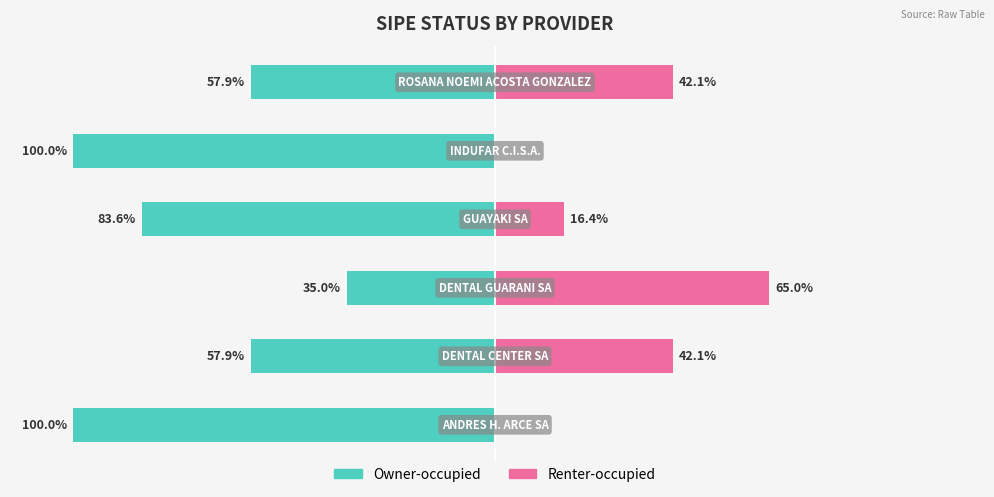

How many bars are there in total?

12